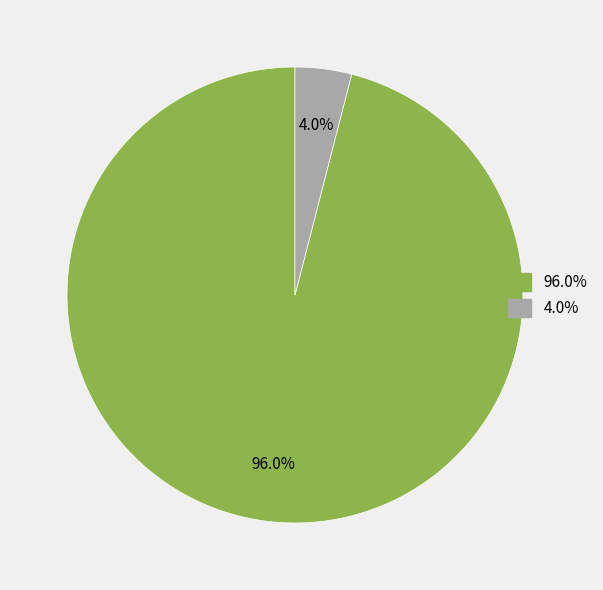

Is there any slice that represents more than half of the pie?

Yes